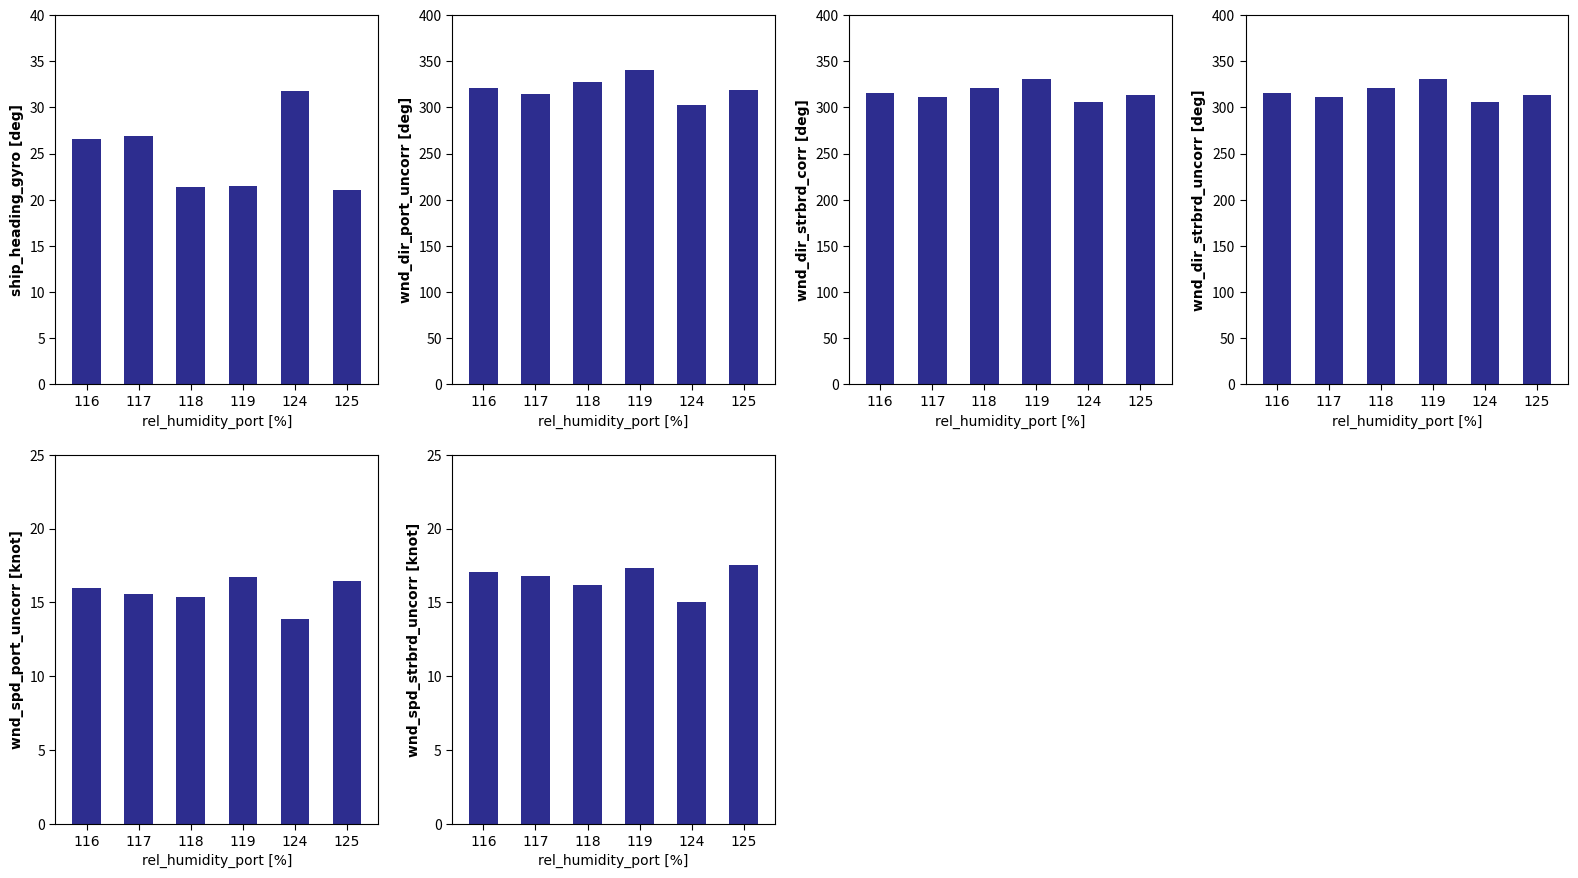

How many values in the wnd_dir_strbrd_uncorr [deg] series are below 316?

3